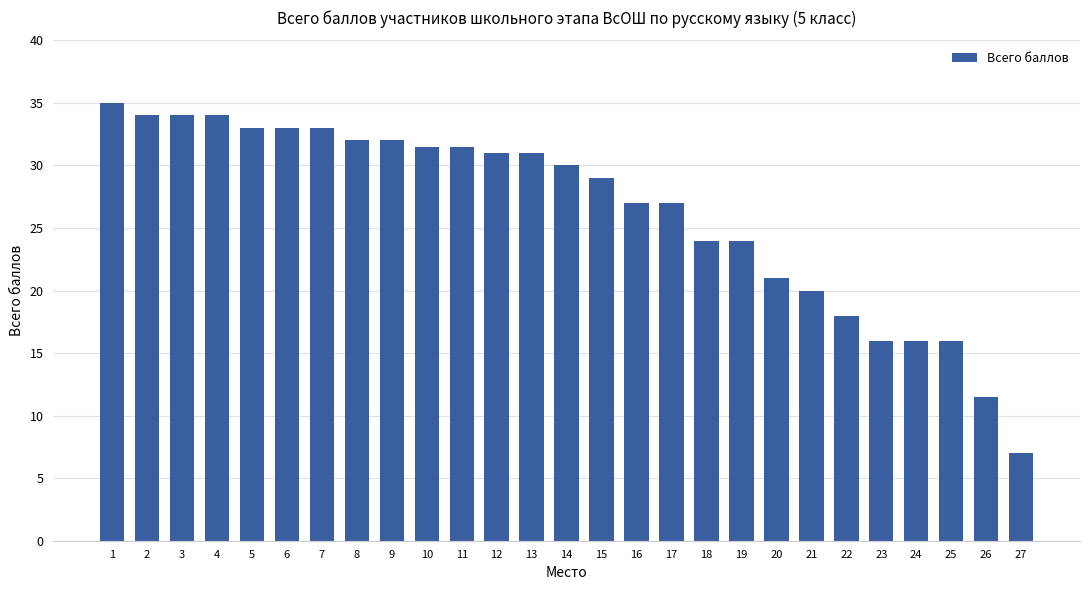

Is it true that the value at 24 is 16.0?

True